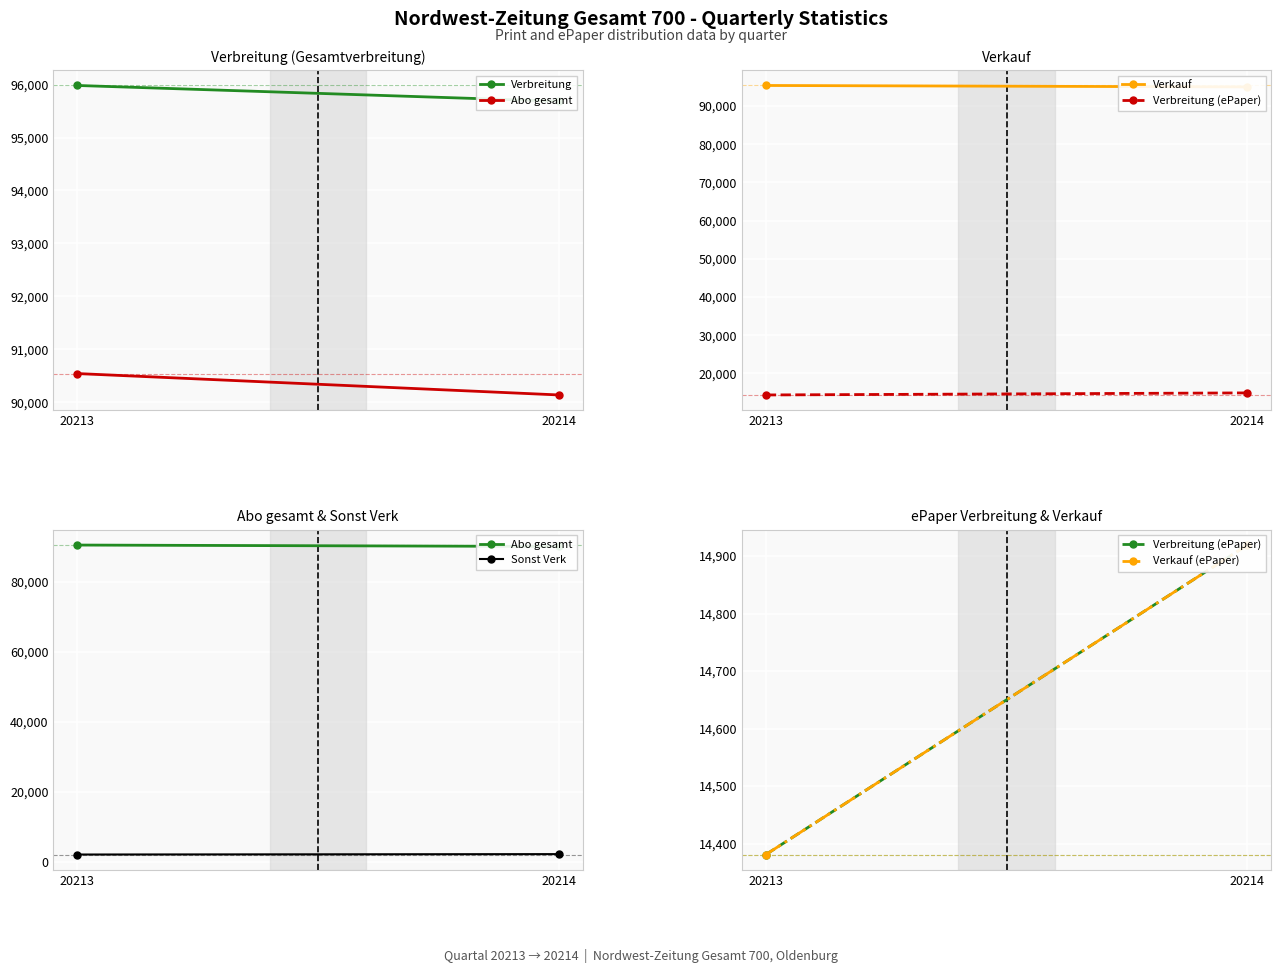

What is the sum of the Verkauf (ePaper) values at 20214 and 20213?

29300